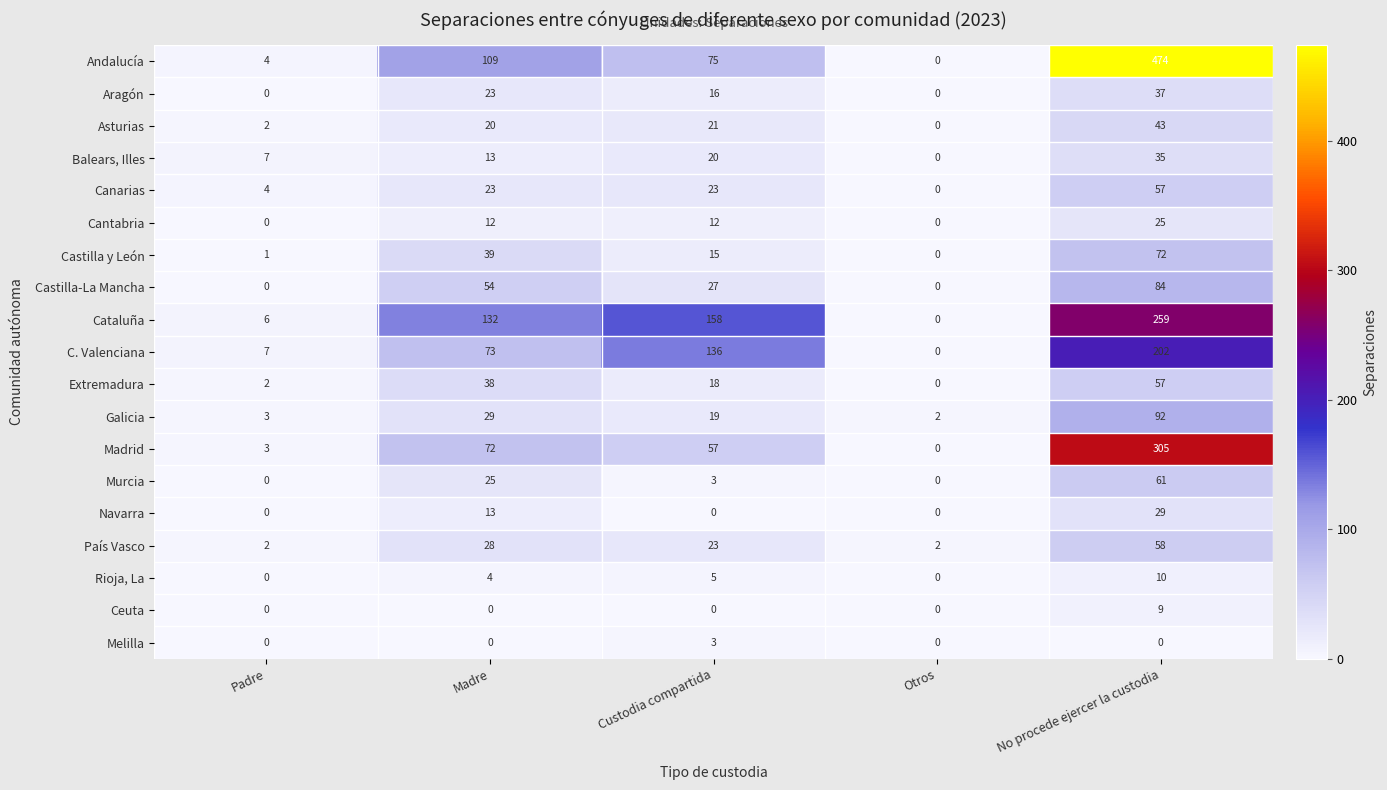

Between Madre and Otros, which series saw the biggest shift?

Cataluña